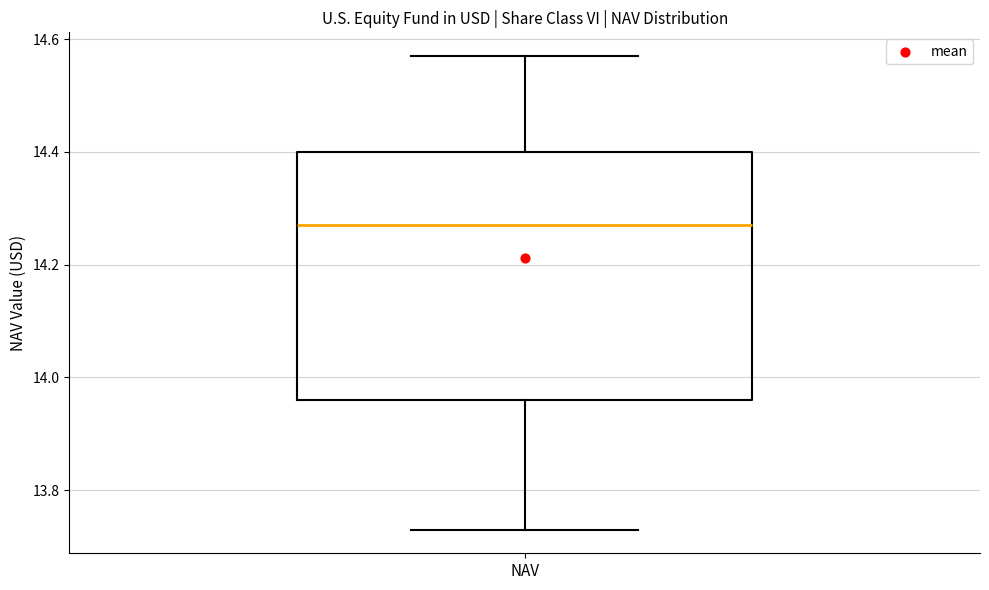

Where does the lower whisker of the box for NAV end on the y-axis? The values are not printed on the chart, so give them approximately, as read against the axis.

13.74